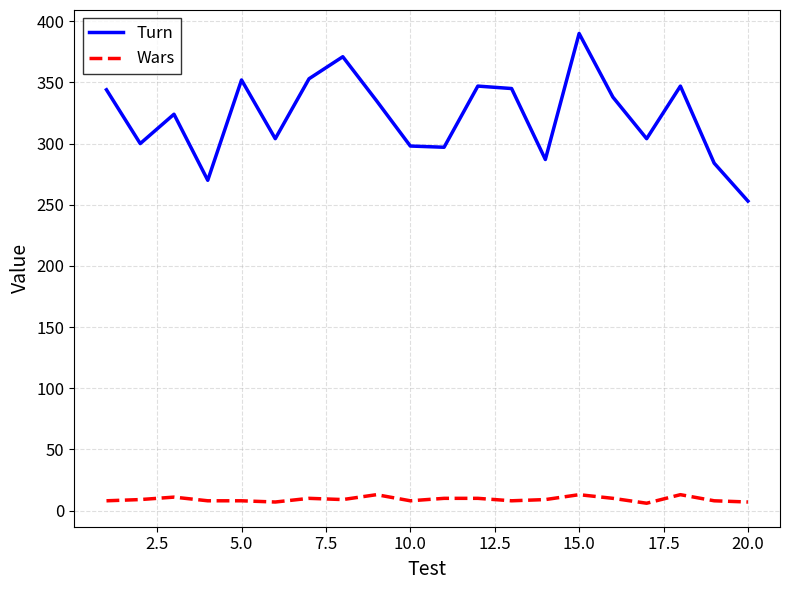

Is this an area chart (filled region under the line)?

No